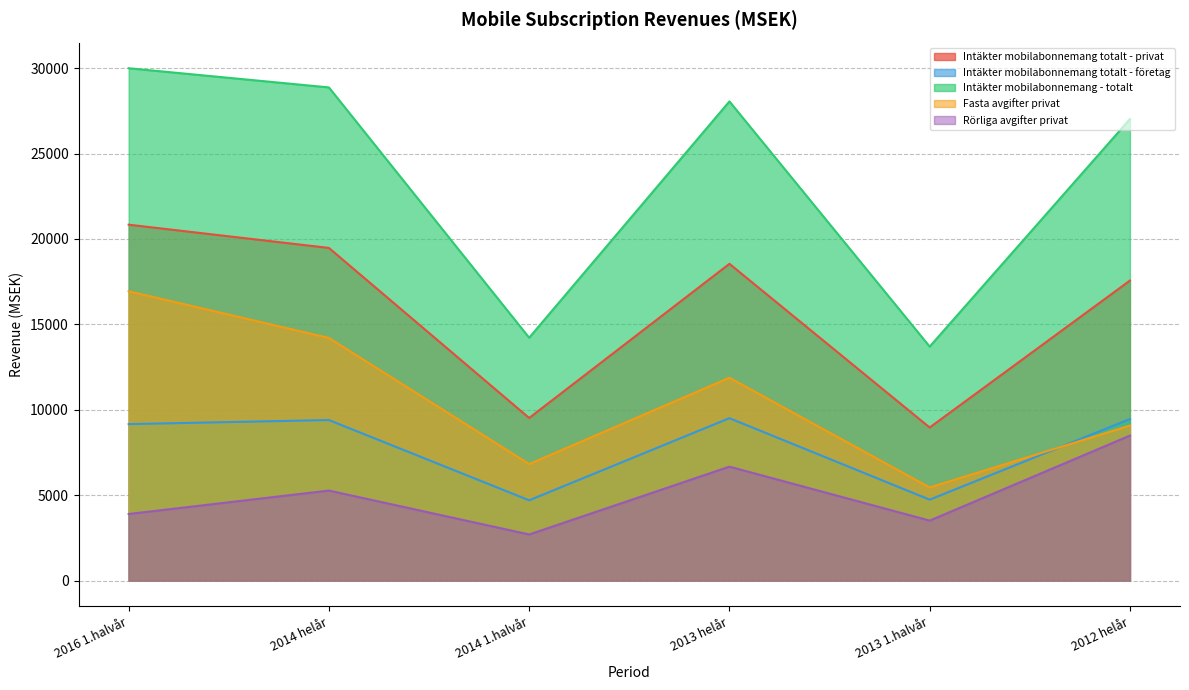

At which category does the chart reach its minimum across all series?

2014 1.halvår